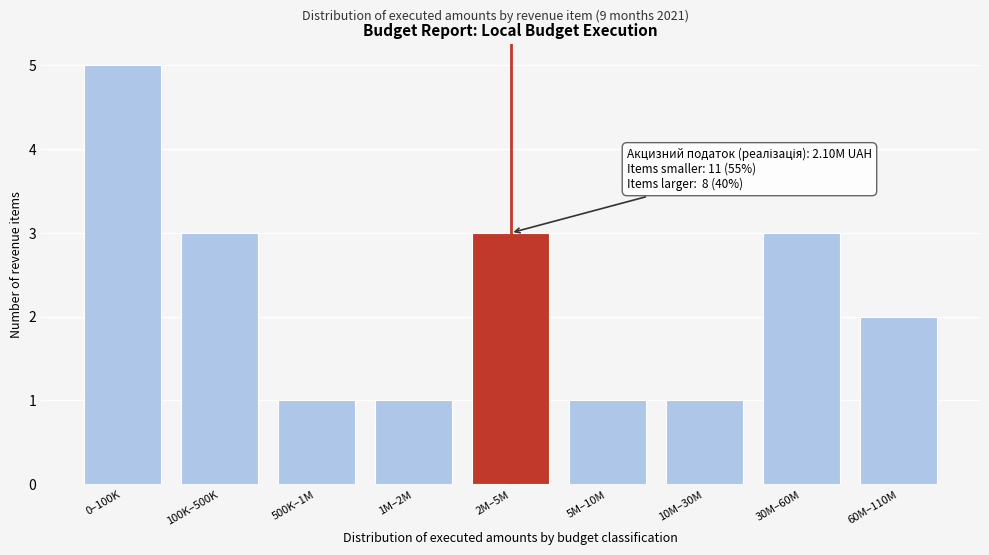

Reading left to right, list all the values displayed in this chart.

5	3	1	1	3	1	1	3	2